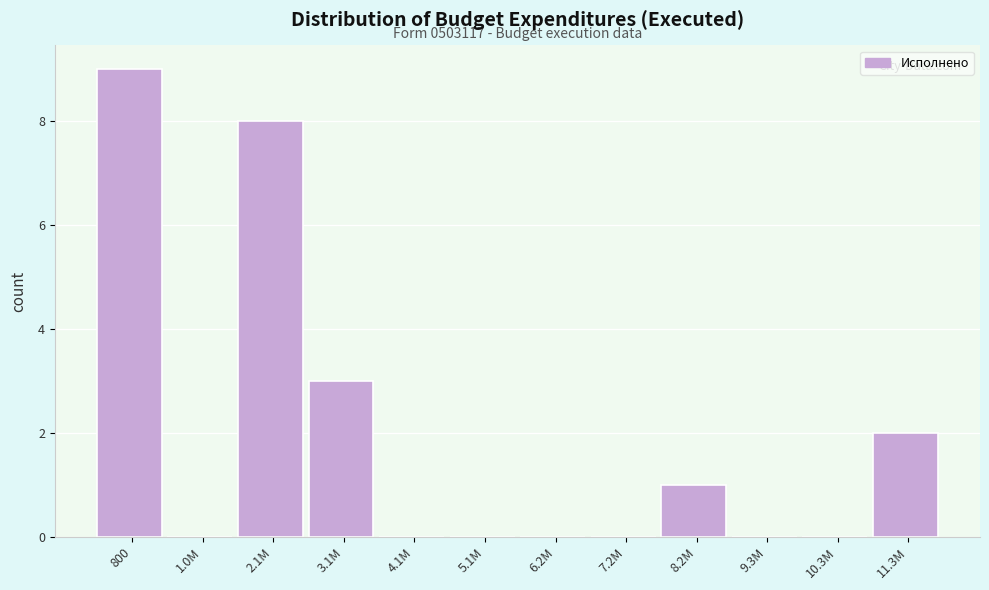

Reading left to right, extract all data points from this chart.

800=9	1.0M=0	2.1M=8	3.1M=3	4.1M=0	5.1M=0	6.2M=0	7.2M=0	8.2M=1	9.3M=0	10.3M=0	11.3M=2